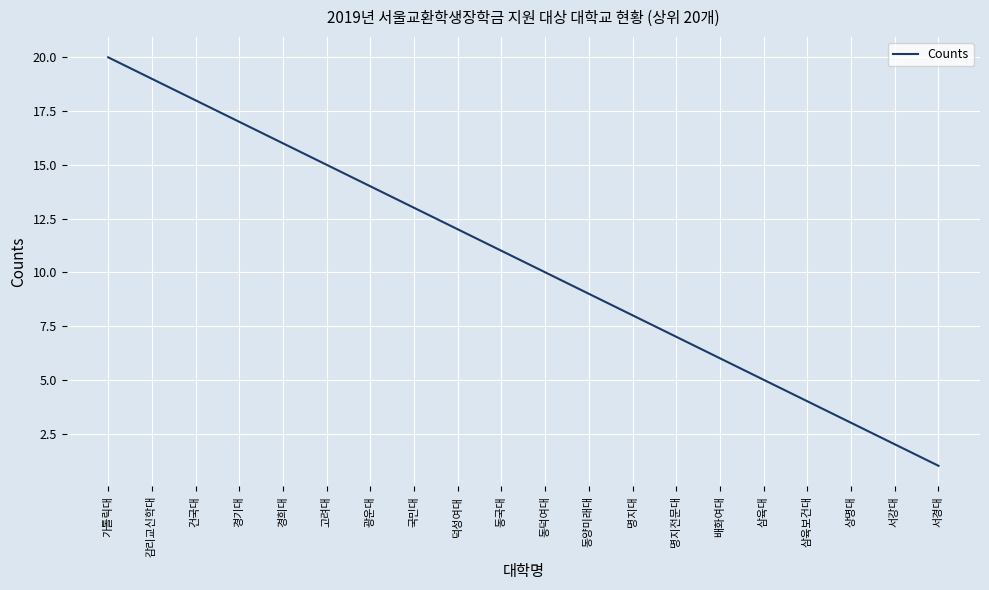

True or false: there are more than 1 points higher than both neighbors.

False